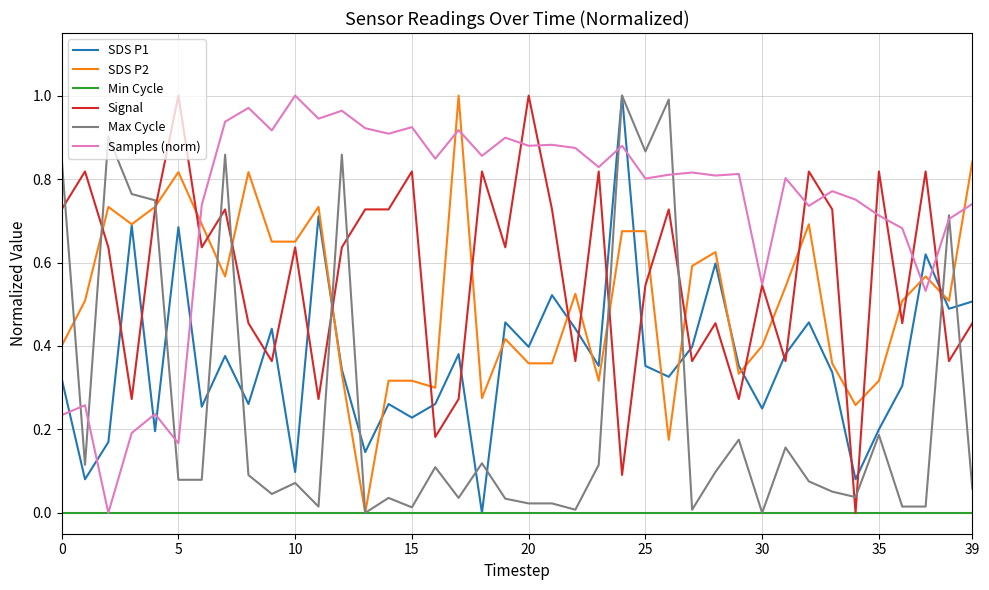

True or false: Signal and Max Cycle intersect in this chart.

True